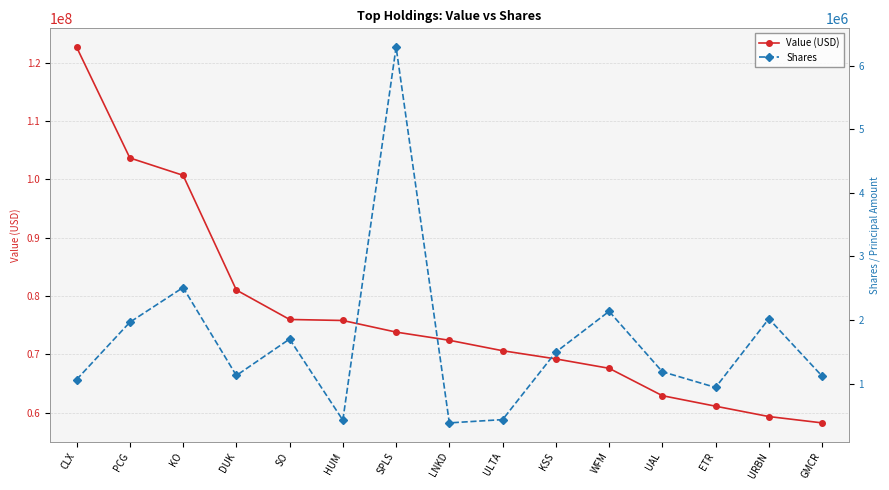

Which series changed the most between ULTA and GMCR?

Value (USD)